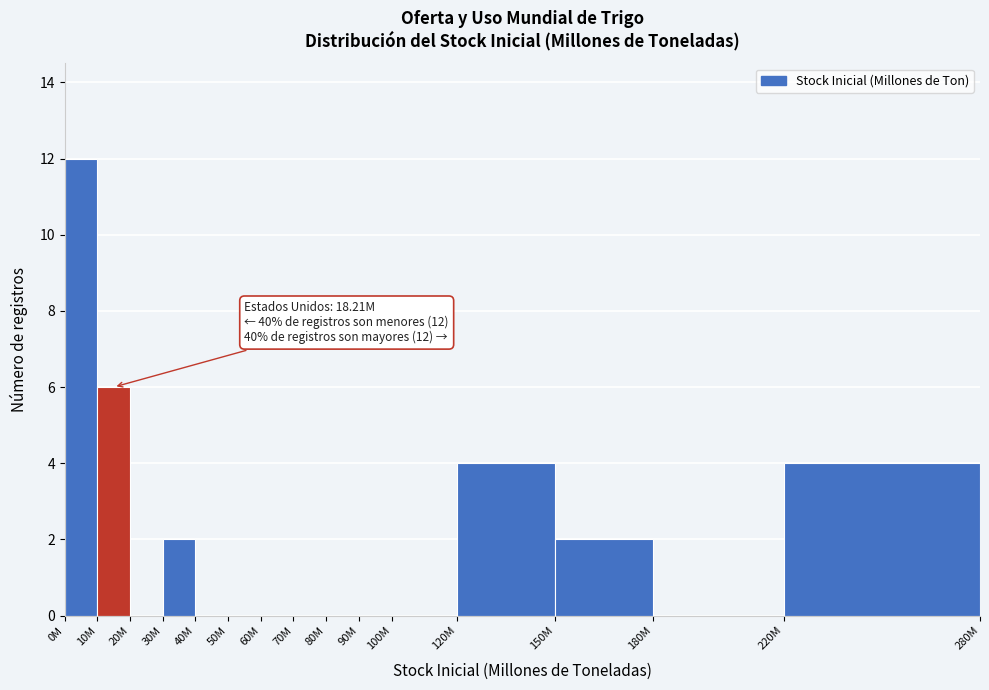

Reading left to right, extract all data points from this chart.

0M=12	10M=6	20M=0	30M=2	40M=0	50M=0	60M=0	70M=0	80M=0	90M=0	100M=0	120M=4	150M=2	180M=0	220M=4